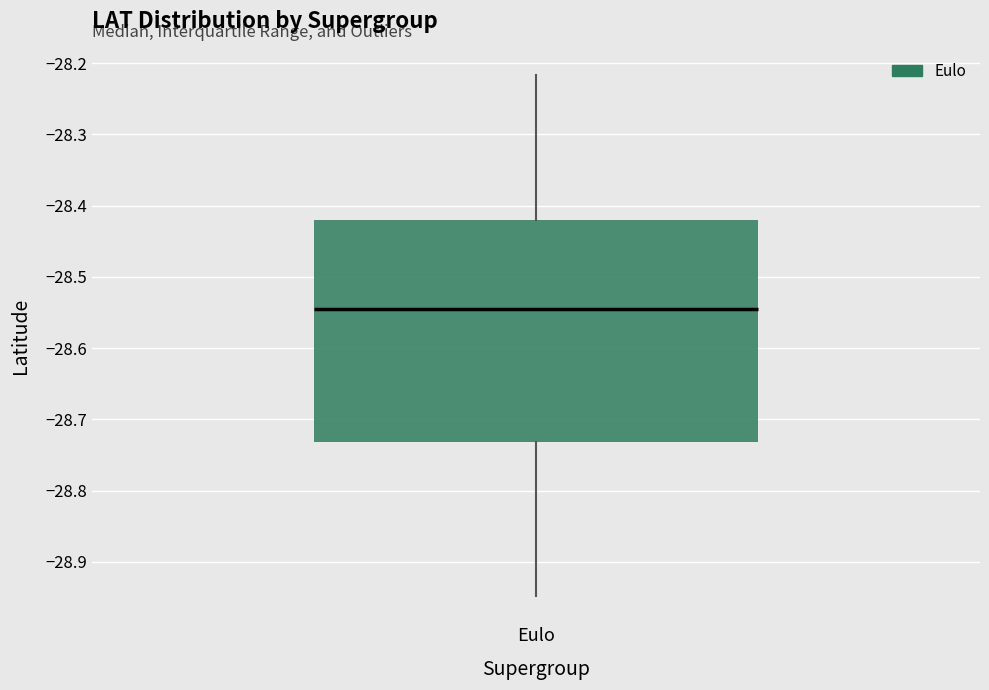

Transcribe this box plot: give where the median line is, the range the box spans, and where the two whiskers end, as read against the y-axis. The values are not printed on the chart, so give them approximately, as read against the axis.

median -28.55, box -28.73 to -28.42, whiskers -28.95 to -28.22